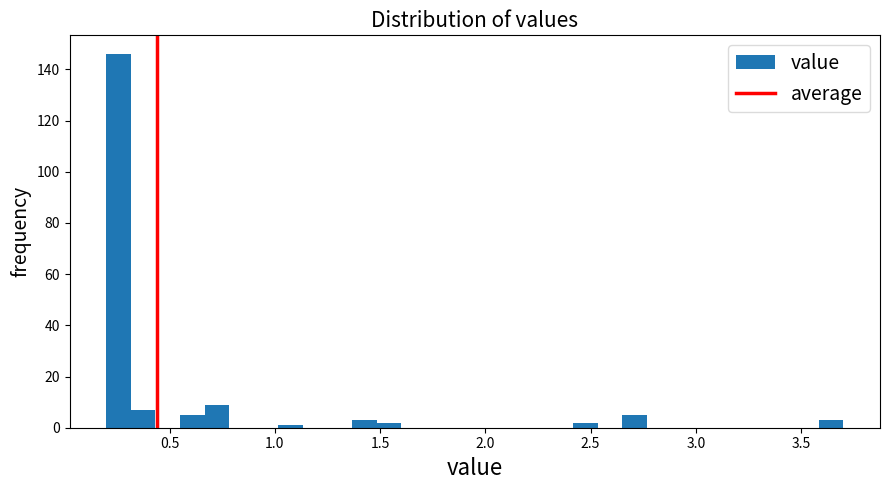

Read against the x-axis, roughly where is the centre of the tallest bar?

0.25